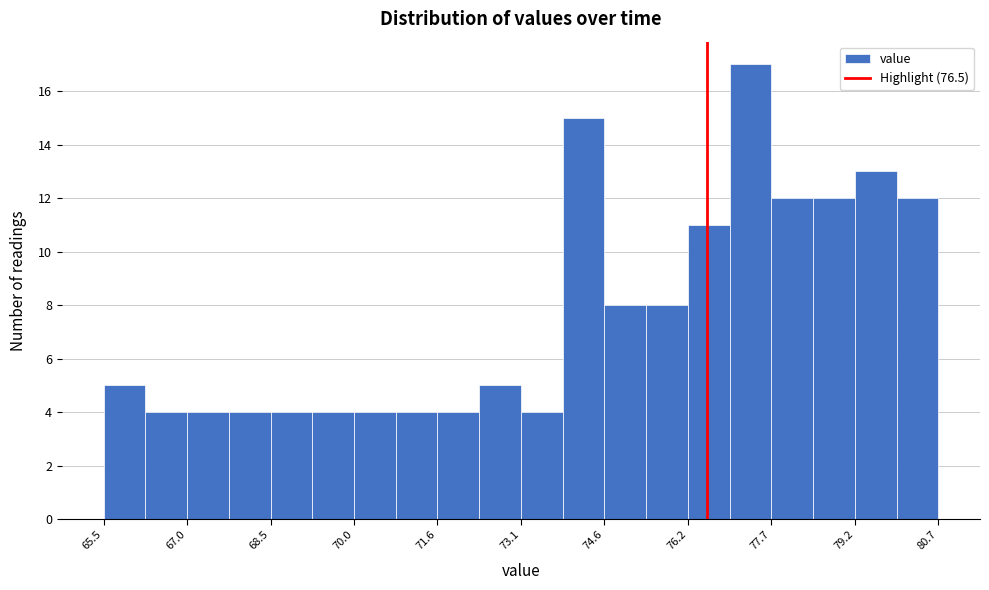

Around what value on the x-axis is the tallest bar? Give the approximate position of its centre, as read against the axis.

77.2